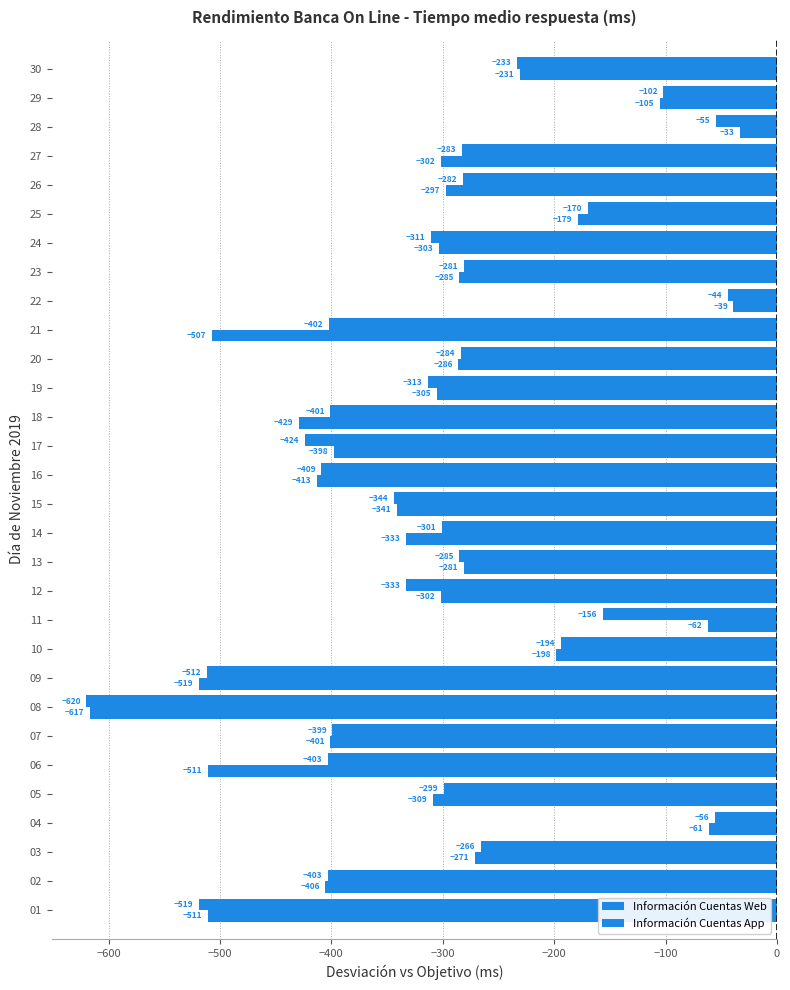

Count the number of data series in this chart.

2